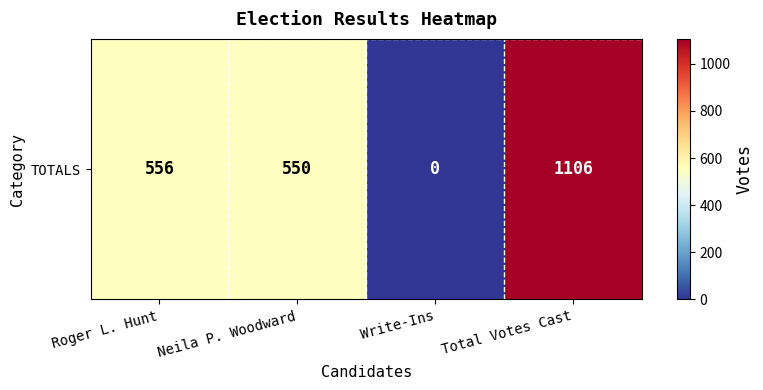

List the labels in order of value, largest first.

Total Votes Cast, Roger L. Hunt, Neila P. Woodward, Write-Ins